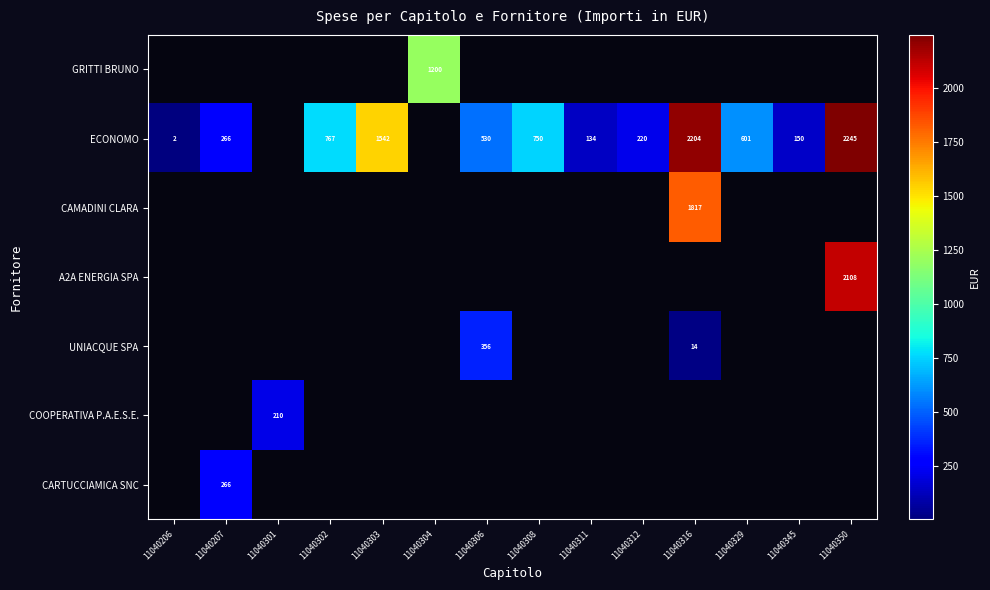

Is it true that ECONOMO equals 1159 at 11040302?

False